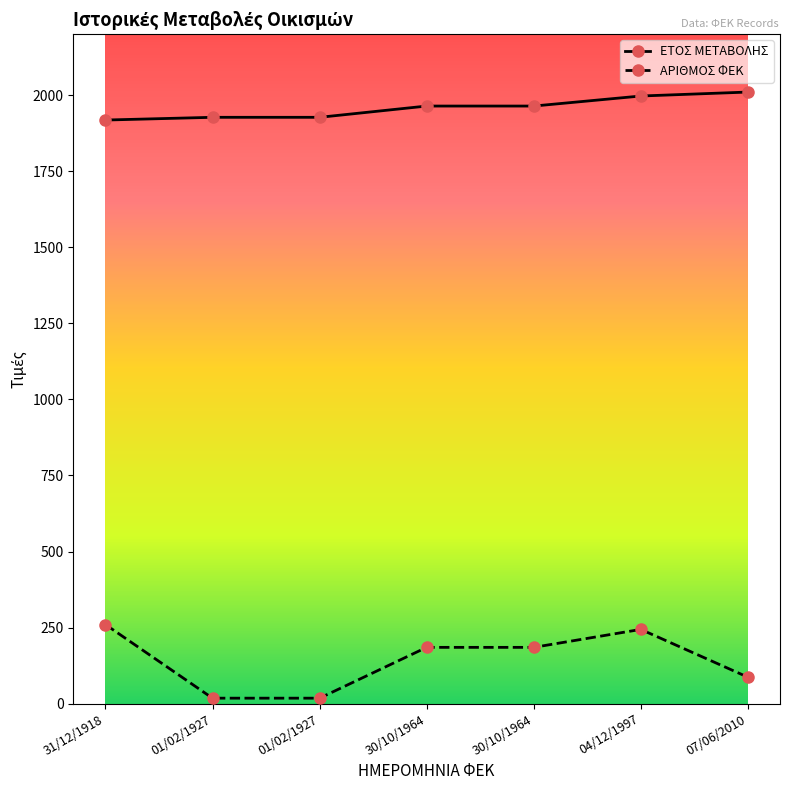

What is the label of the 3rd point from the right?

30/10/1964